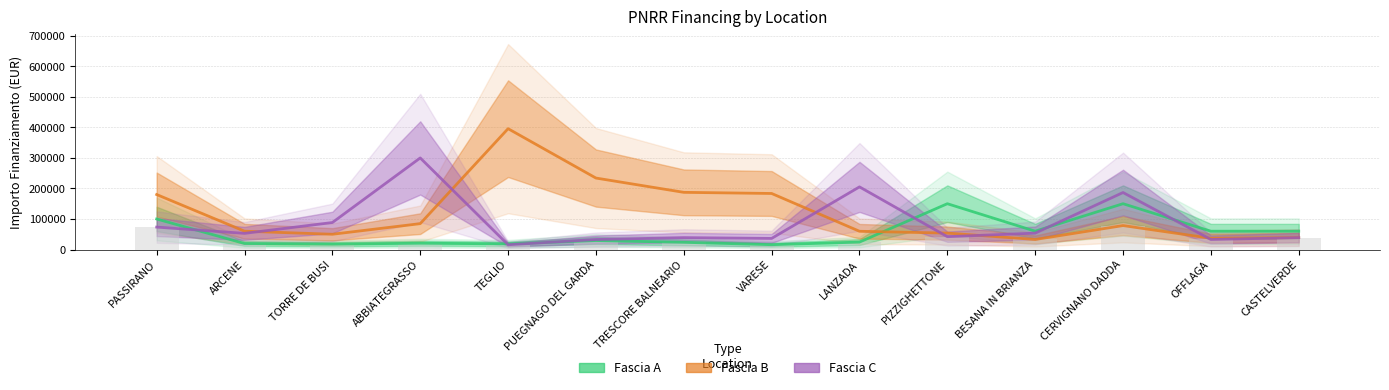

Rank the series by their maximum value, from highest to lowest.

Fascia B, Fascia C, Fascia A